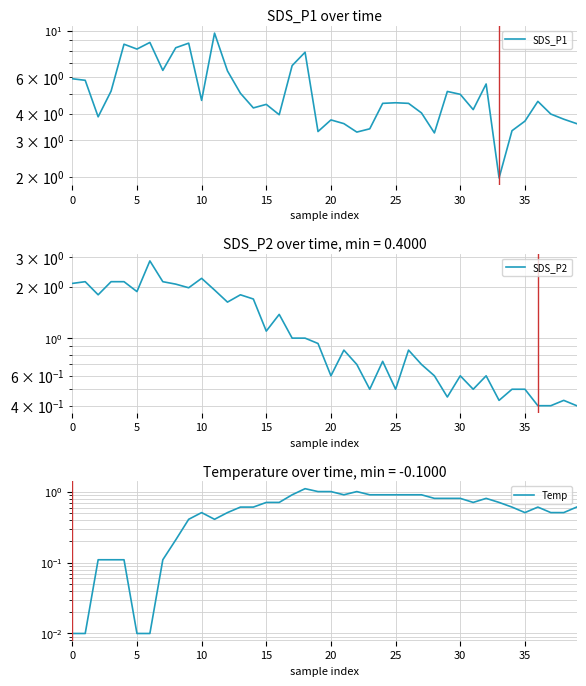

At which category does the chart reach its peak across all series?

11